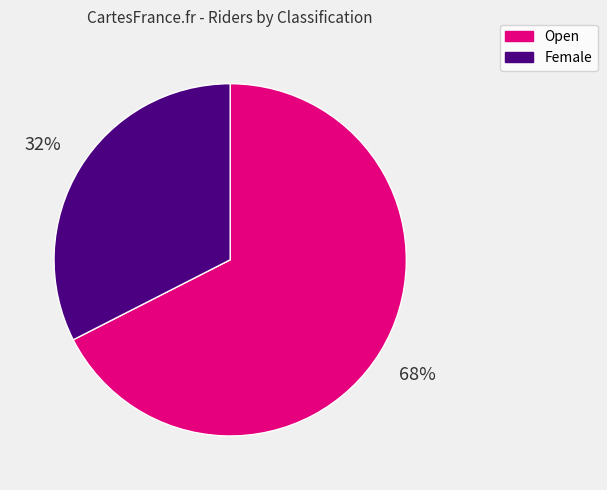

Do Female and Open together represent more than half of the pie?

Yes